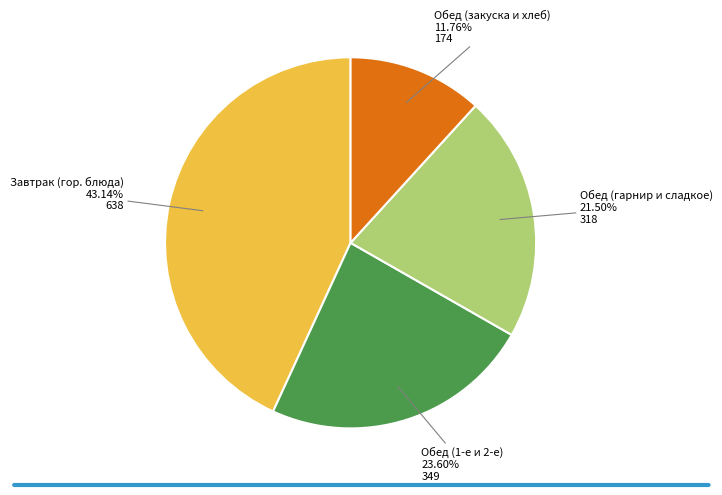

Is Обед (закуска и хлеб) the majority of the pie?

No